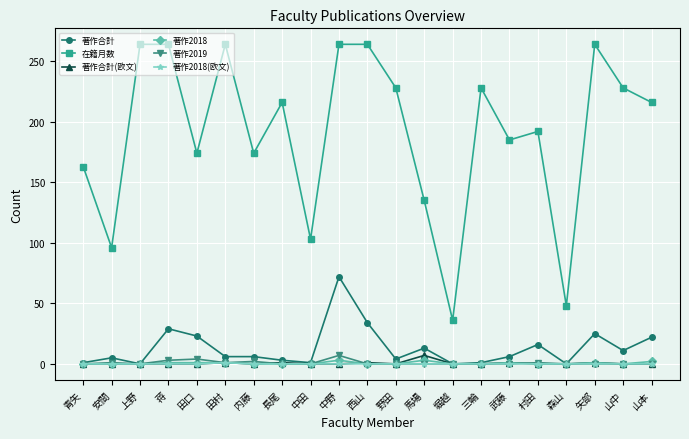

True or false: 在籍月数 and 著作合計(欧文) intersect in this chart.

False